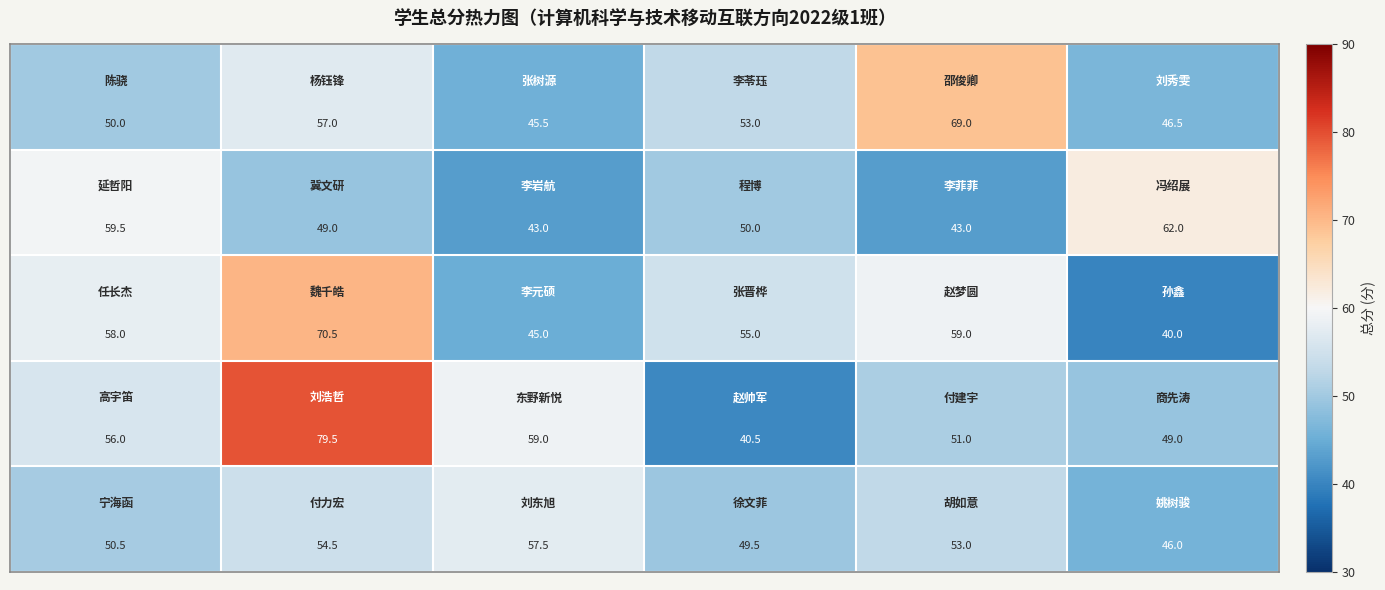

At how many categories does at least one series exceed 45?

6